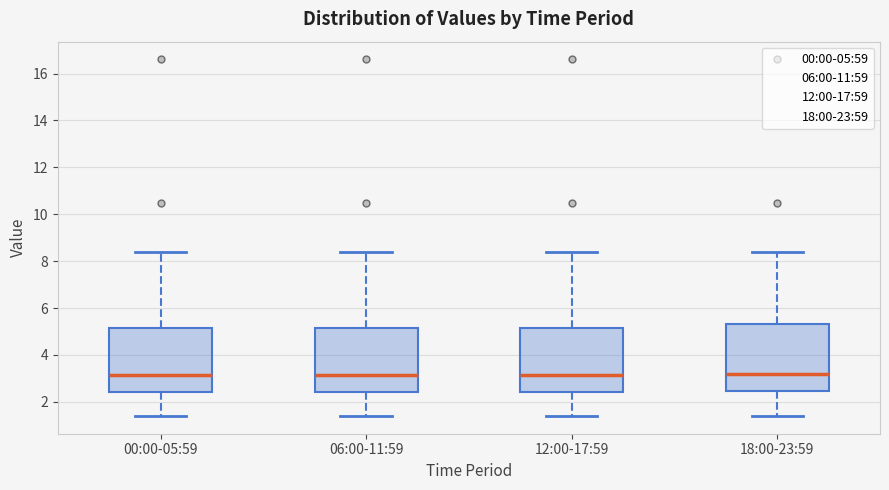

Where does the median line of the box for 06:00-11:59 sit on the y-axis? The values are not printed on the chart, so give them approximately, as read against the axis.

3.2